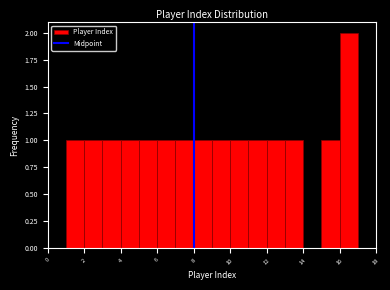

Reading left to right, list every bar in this chart as the range it spans on the x-axis followed by its height. The values are not printed on the chart, so give them approximately, as read against the axis.

1 to 2: 1
2 to 3: 1
3 to 4: 1
4 to 5: 1
5 to 6: 1
6 to 7: 1
7 to 8: 1
8 to 9: 1
9 to 10: 1
10 to 11: 1
11 to 12: 1
12 to 13: 1
13 to 14: 1
14 to 15: 0
15 to 16: 1
16 to 17: 2